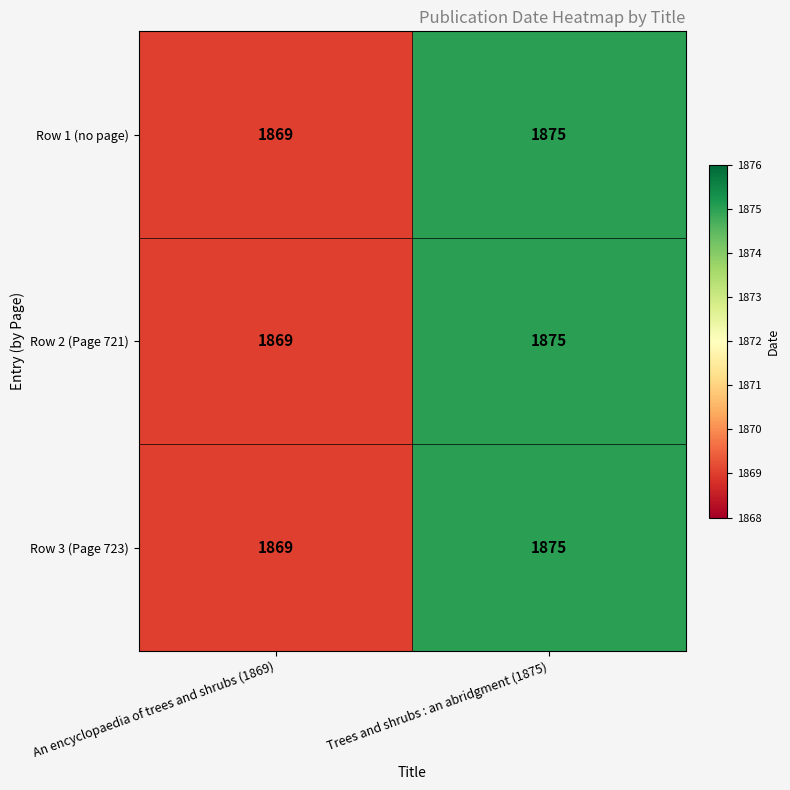

Is the value of Row 2 (Page 721) at Trees and shrubs : an abridgment (1875) greater than the value of Row 3 (Page 723) at An encyclopaedia of trees and shrubs (1869)?

Yes